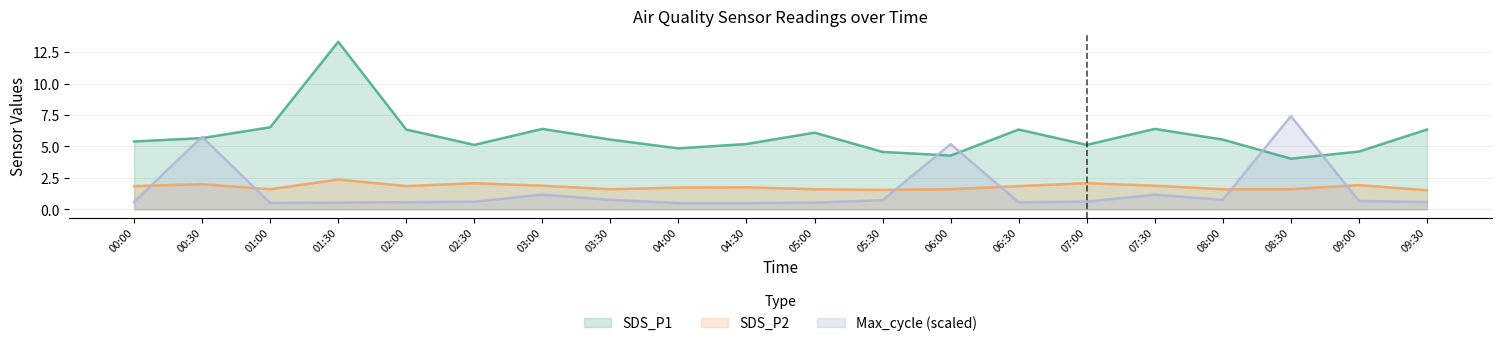

How many data points in SDS_P1 are above 5?

15